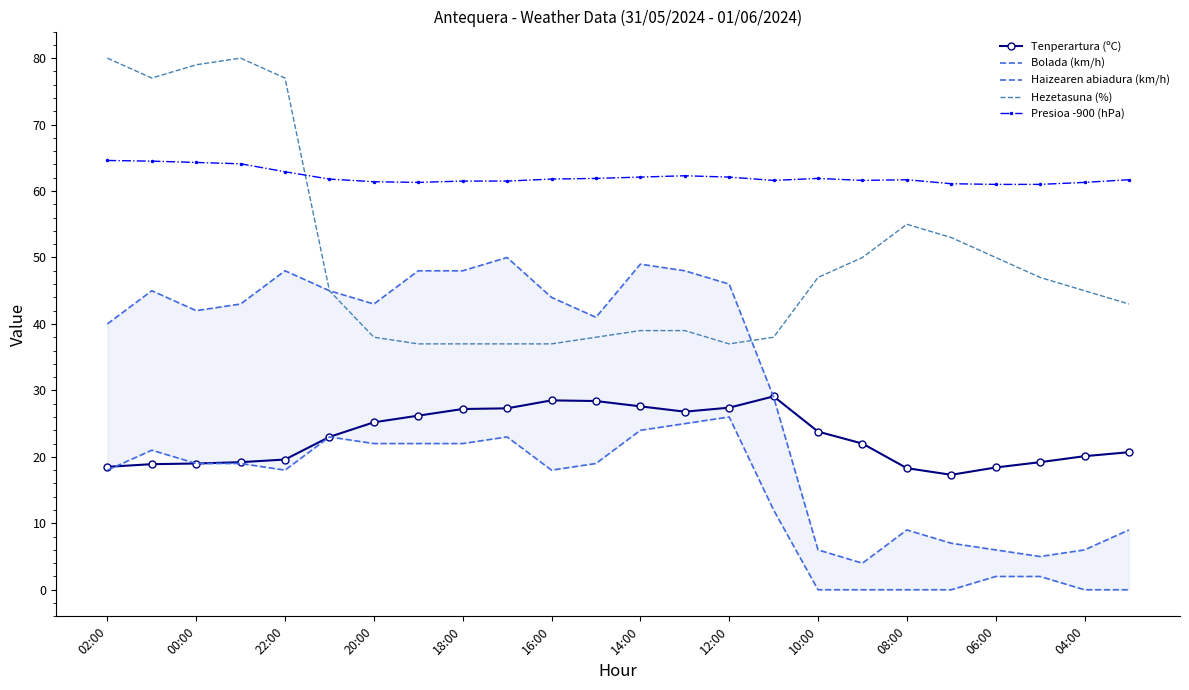

True or false: Tenperartura (ºC) has a value of 35.7 at 04:00.

False